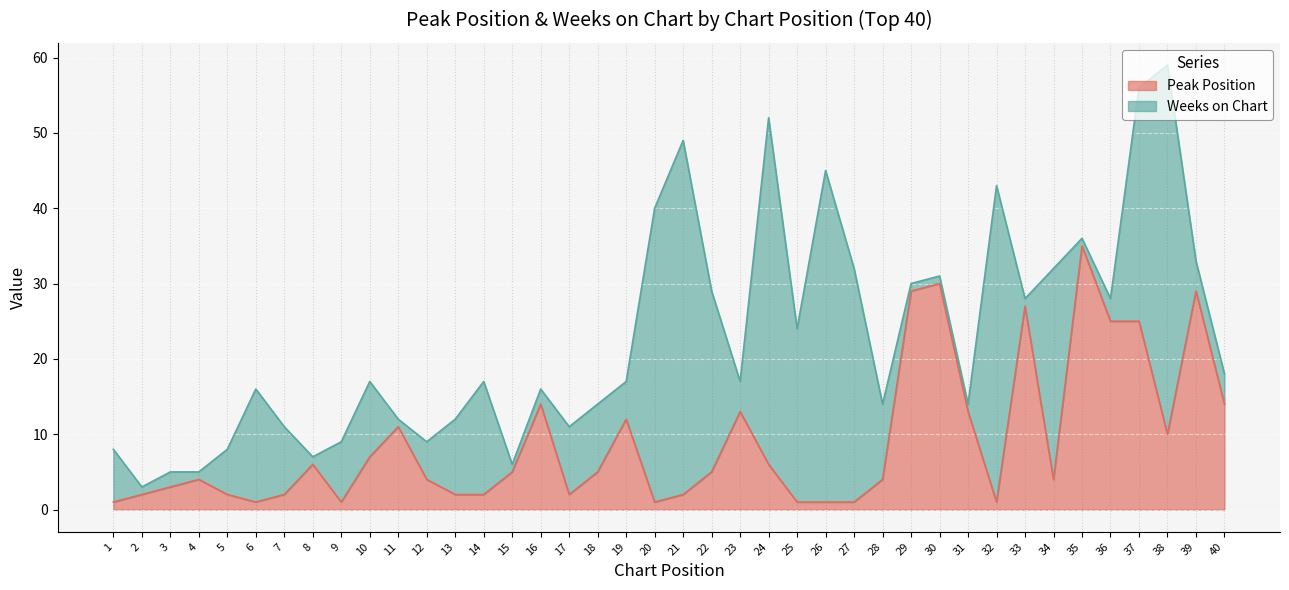

True or false: the data has more than 1 interior local peaks.

True